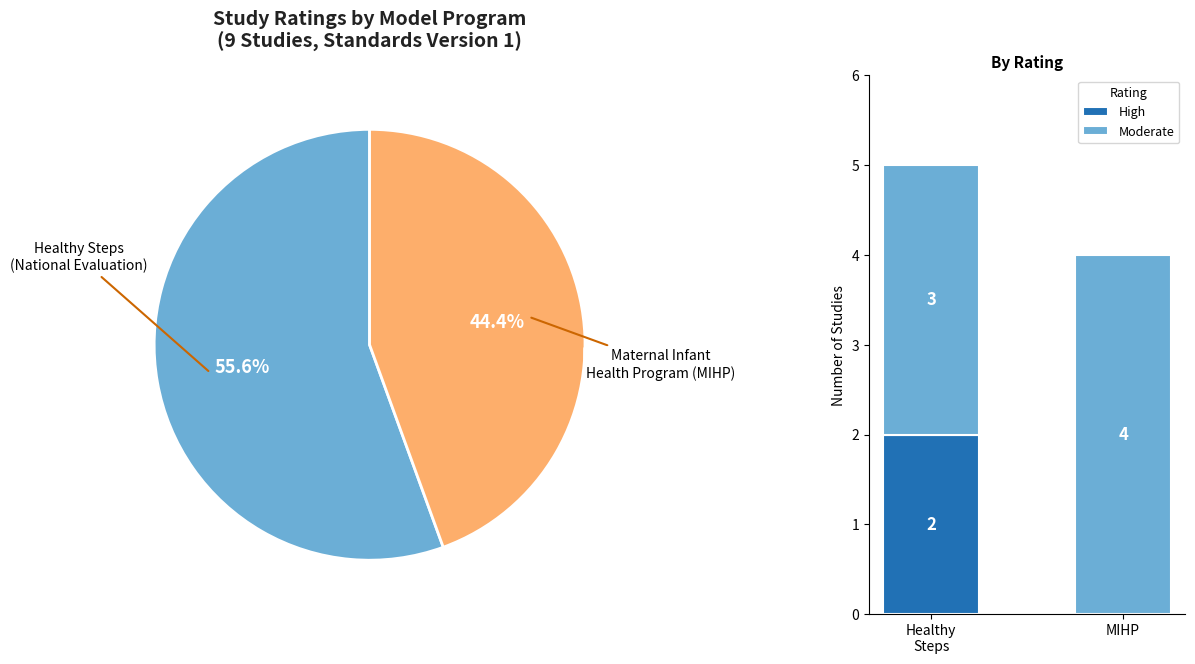

Is it true that High equals -1 at MIHP?

False